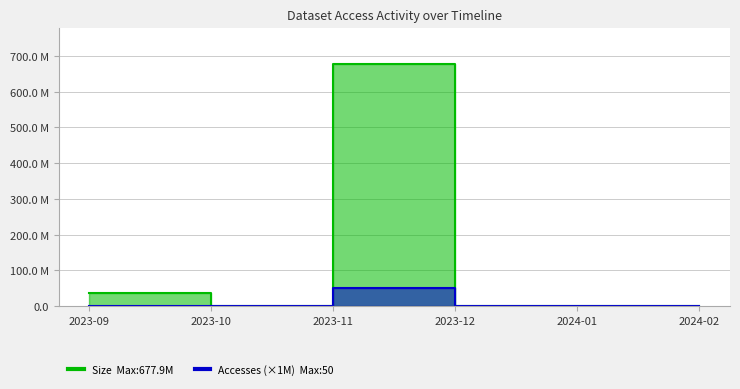

At how many categories does at least one series exceed 233340976?

1